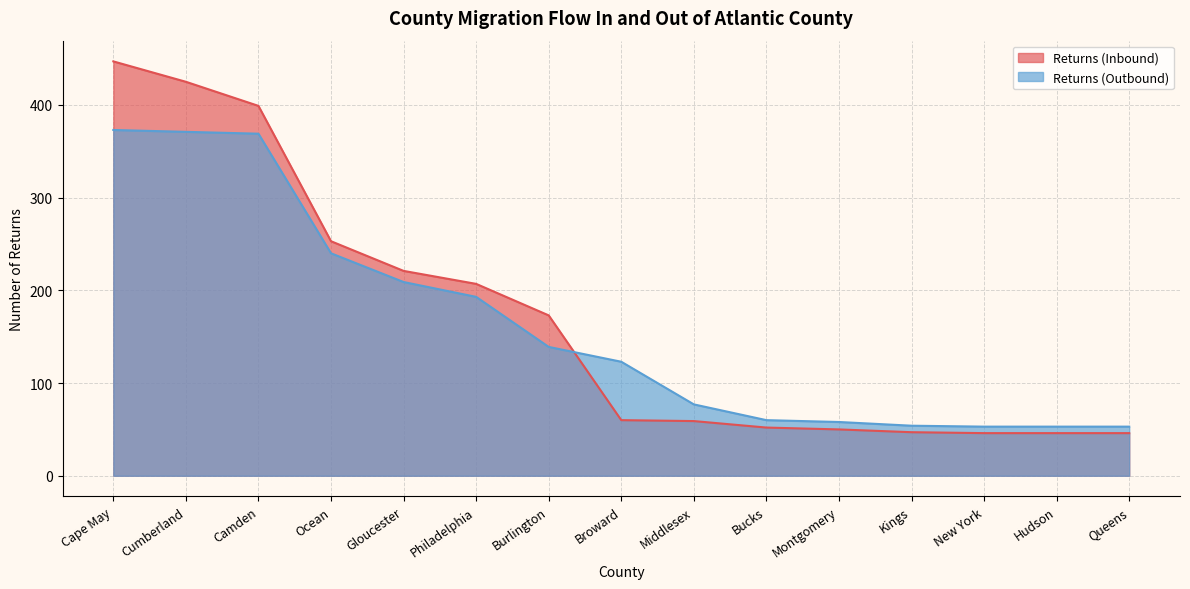

Reading left to right, extract all data points from this chart.

Returns (Inbound): Cape May=447	Cumberland=425	Camden=399	Ocean=253	Gloucester=221	Philadelphia=207	Burlington=173	Broward=60	Middlesex=59	Bucks=52	Montgomery=50	Kings=47	New York=46	Hudson=46	Queens=46
Returns (Outbound): Cape May=373	Cumberland=371	Camden=369	Ocean=240	Gloucester=209	Philadelphia=193	Burlington=139	Broward=123	Middlesex=77	Bucks=60	Montgomery=58	Kings=54	New York=53	Hudson=53	Queens=53